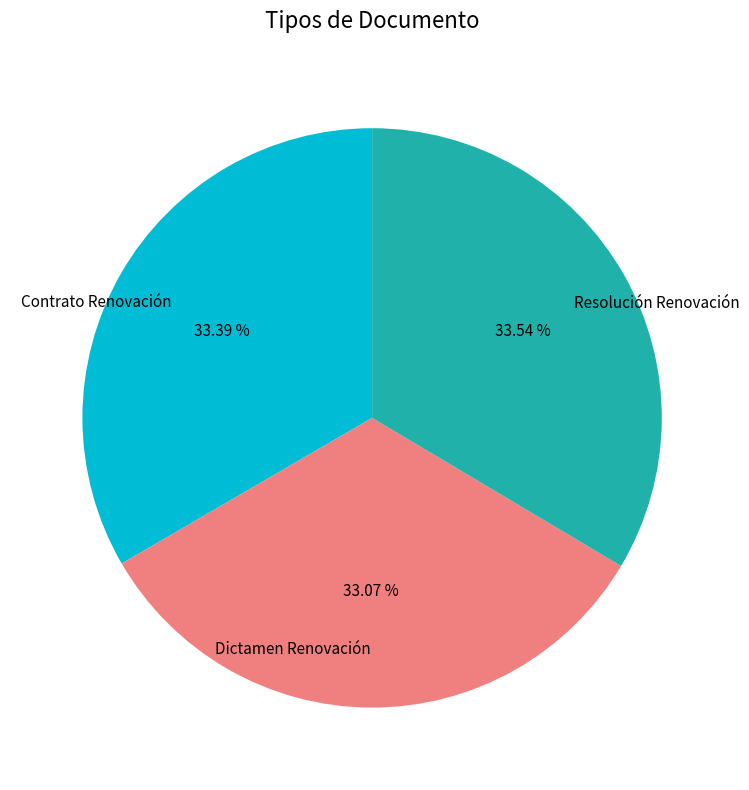

Count the number of slices in the pie.

3